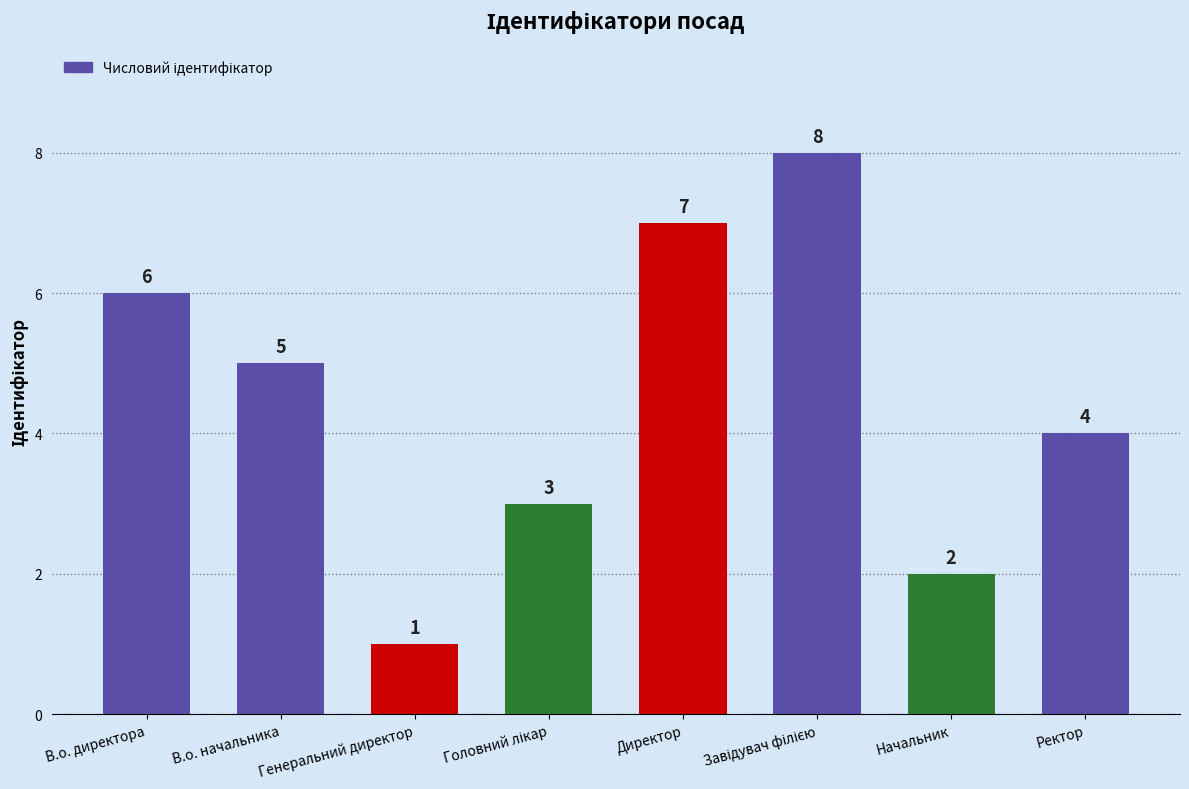

What is the label of the 7th bar from the right?

В.о. начальника